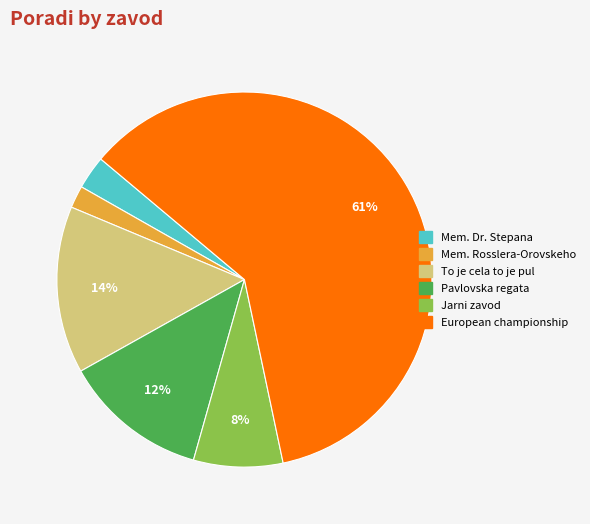

Between European championship and To je cela to je pul, which is larger?

European championship